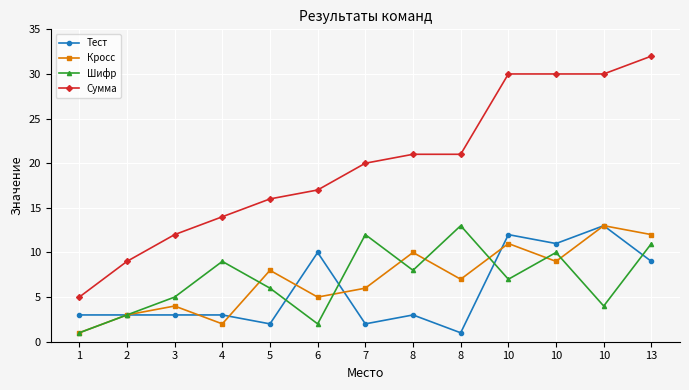

How many data points in Кросс are less than 7?

6